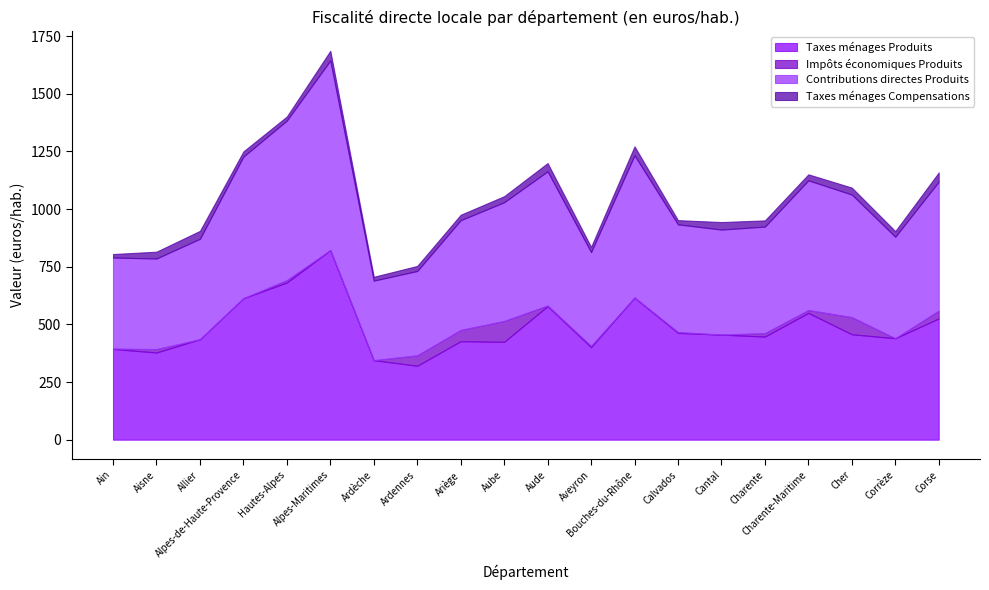

The value of Taxes ménages Compensations at Cher is 53.4. True or false?

False